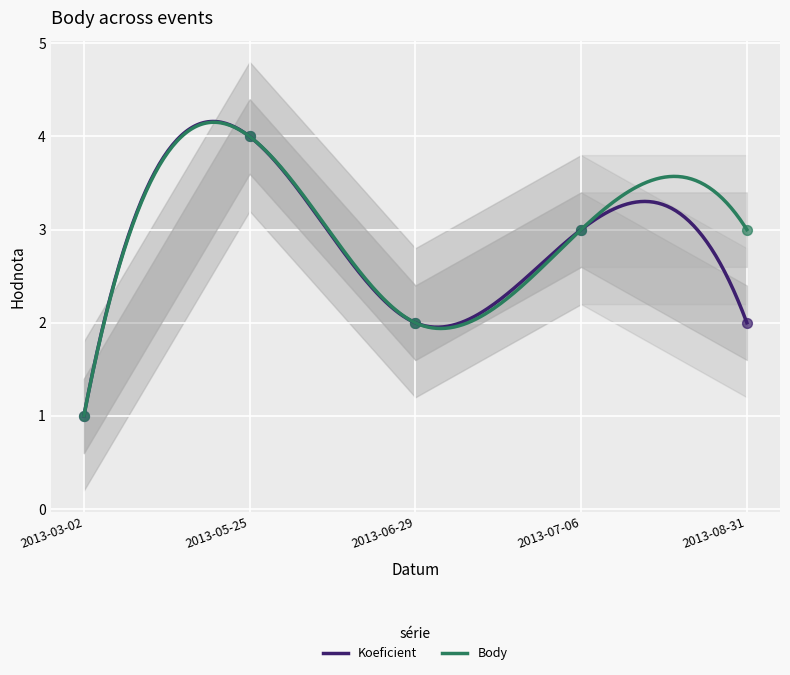

At how many categories does at least one series exceed 1?

4